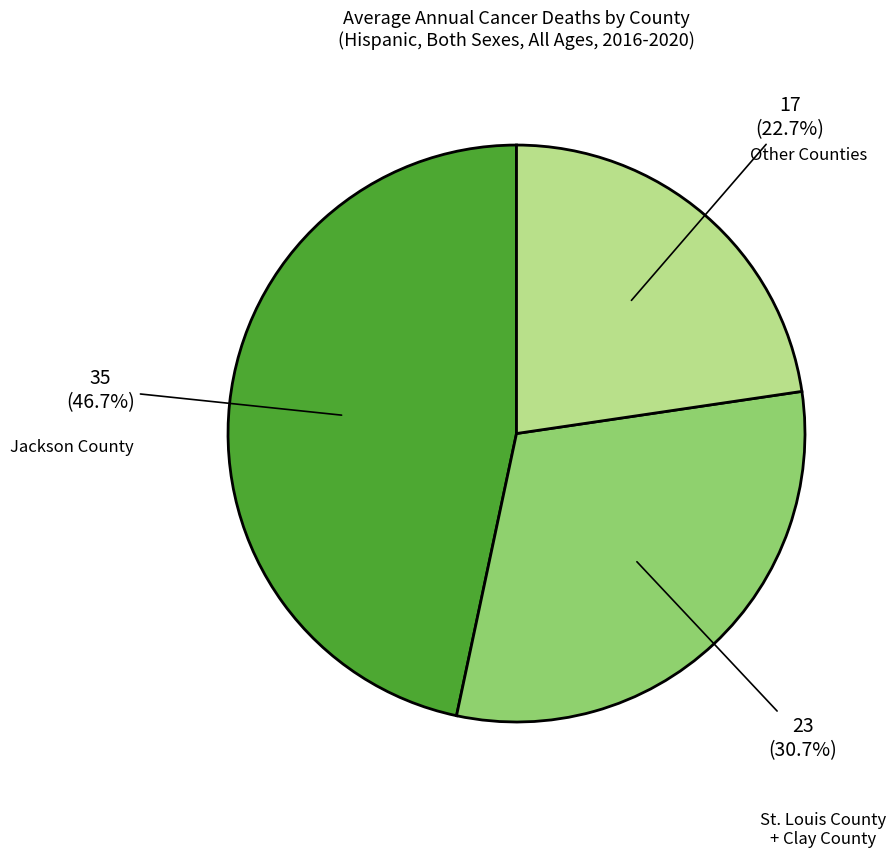

Is there a majority slice in this chart?

No